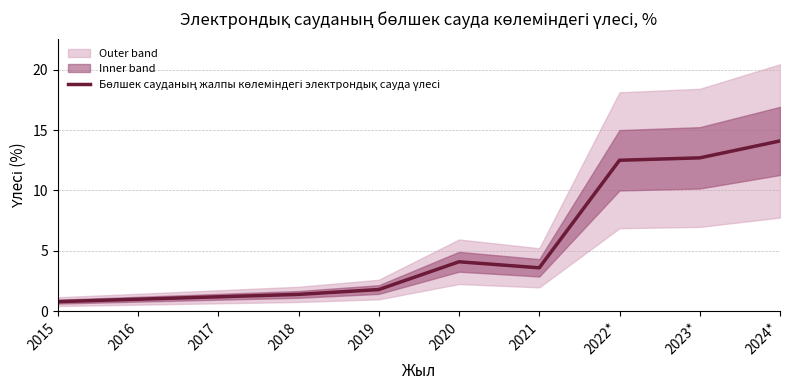

Where is the data nearest to the value 7?

2020